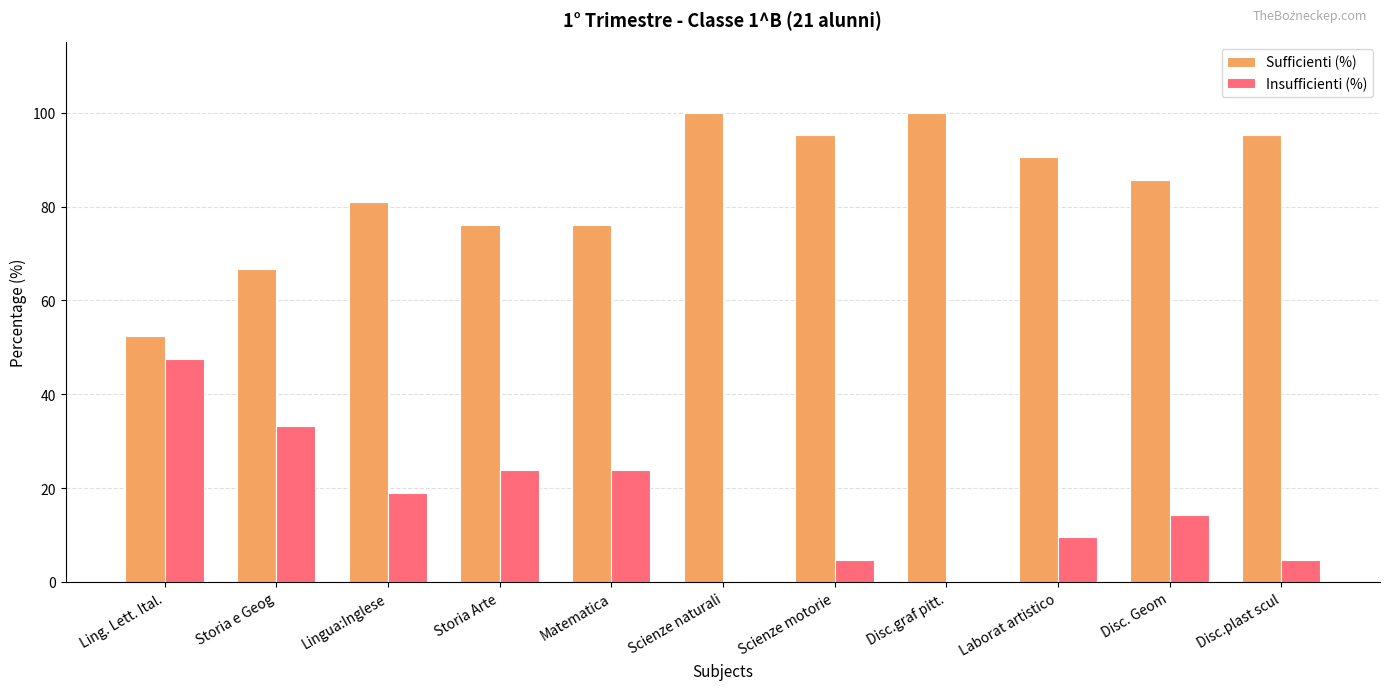

The value of Insufficienti (%) at Scienze naturali is 0.0. True or false?

True